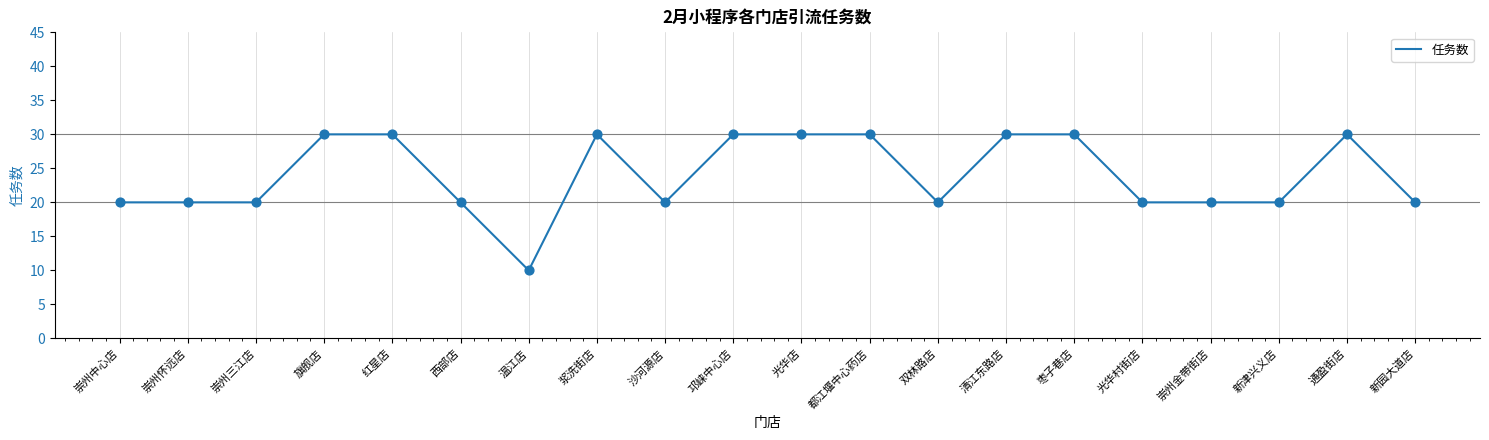

Which has a higher value, 通盈街店 or 崇州怀远店?

通盈街店